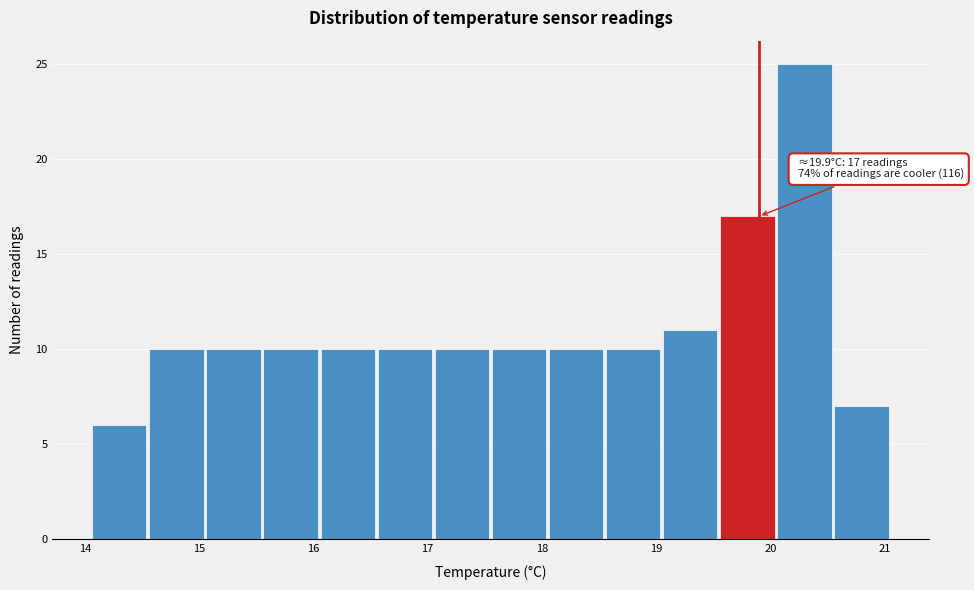

Over which range of the x-axis is the bar tallest?

20.05 to 20.55